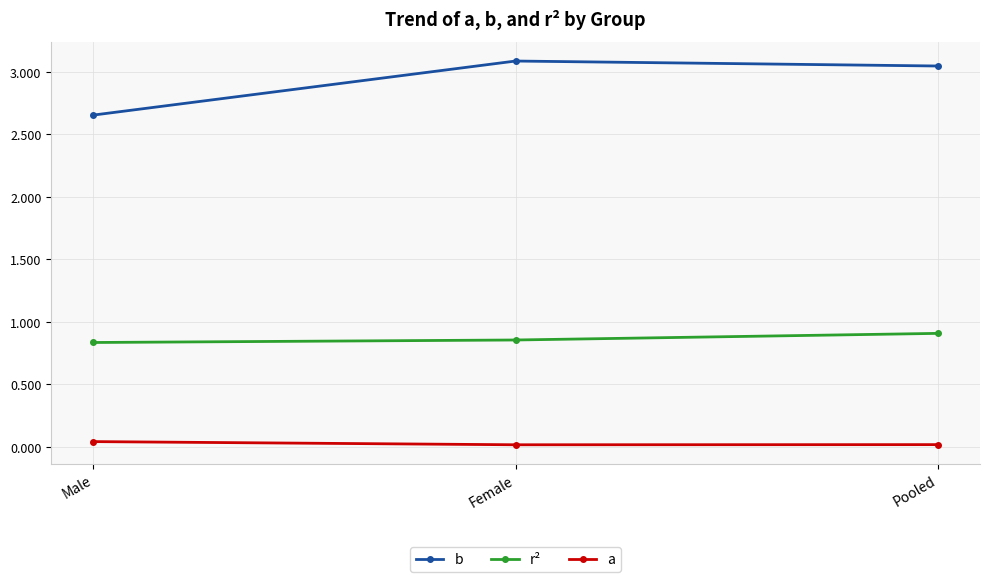

At how many categories does at least one series exceed 0?

3